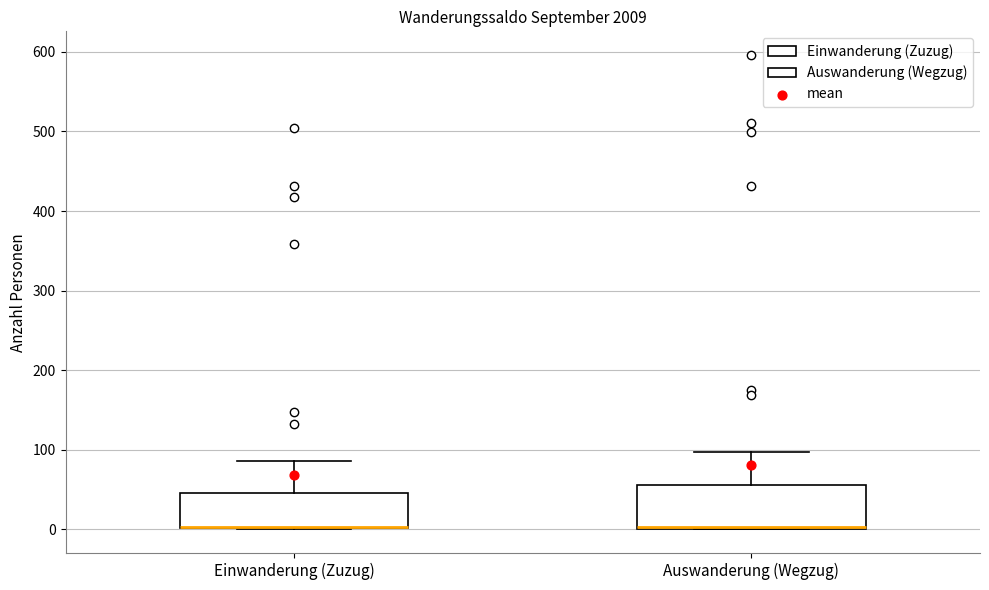

Which box is the tallest, from its lower edge to its upper edge?

Auswanderung (Wegzug)